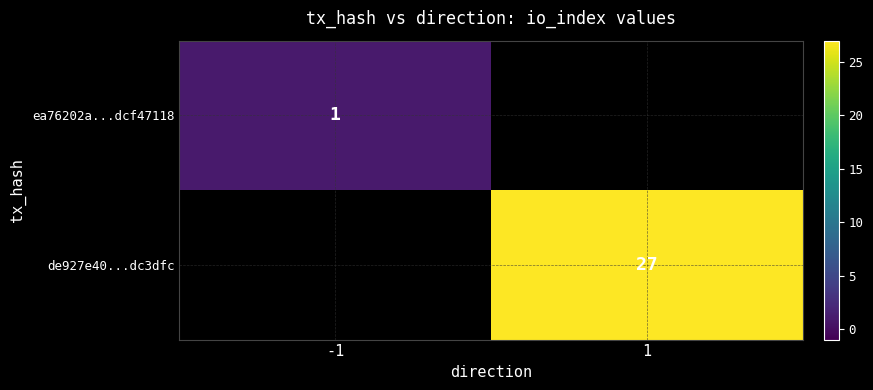

The de927e40...dc3dfc series shows 8.5 at 1. True or false?

False